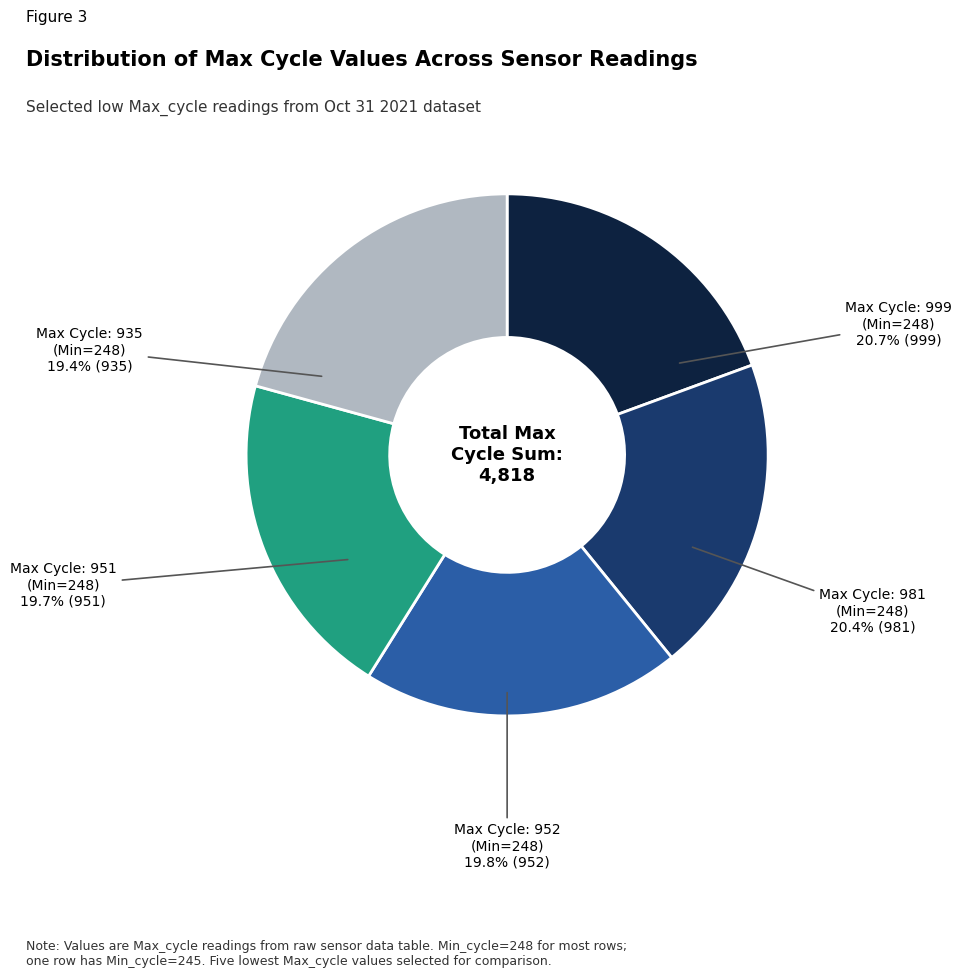

How many slices are in this pie chart?

5